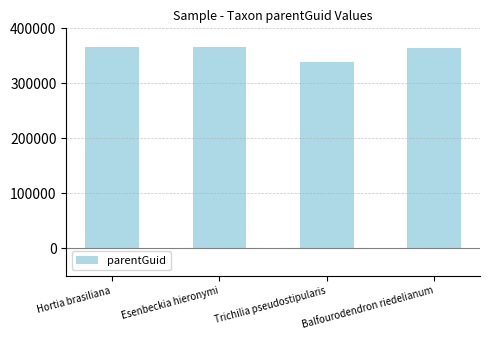

How many data points are less than 365459?

2